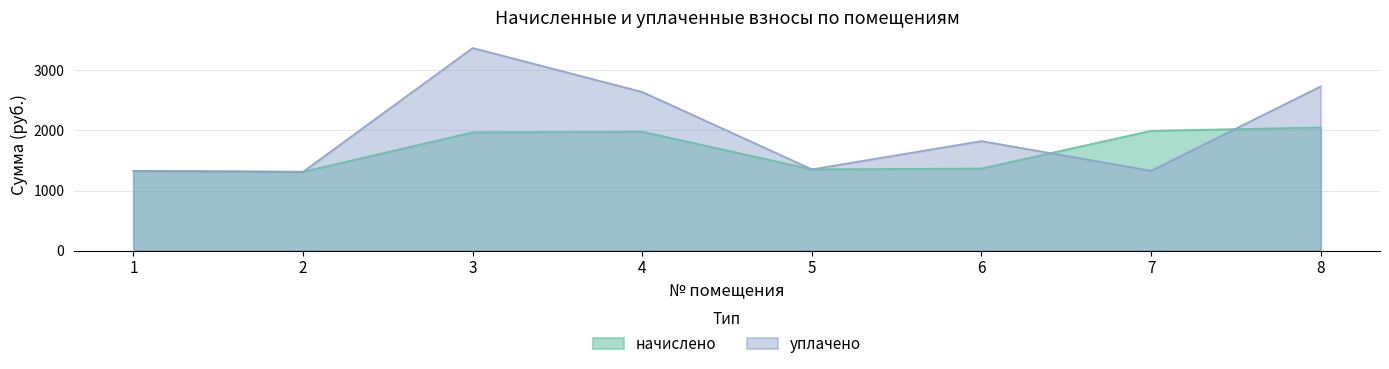

The value of уплачено at 4 is 1394.5. True or false?

False